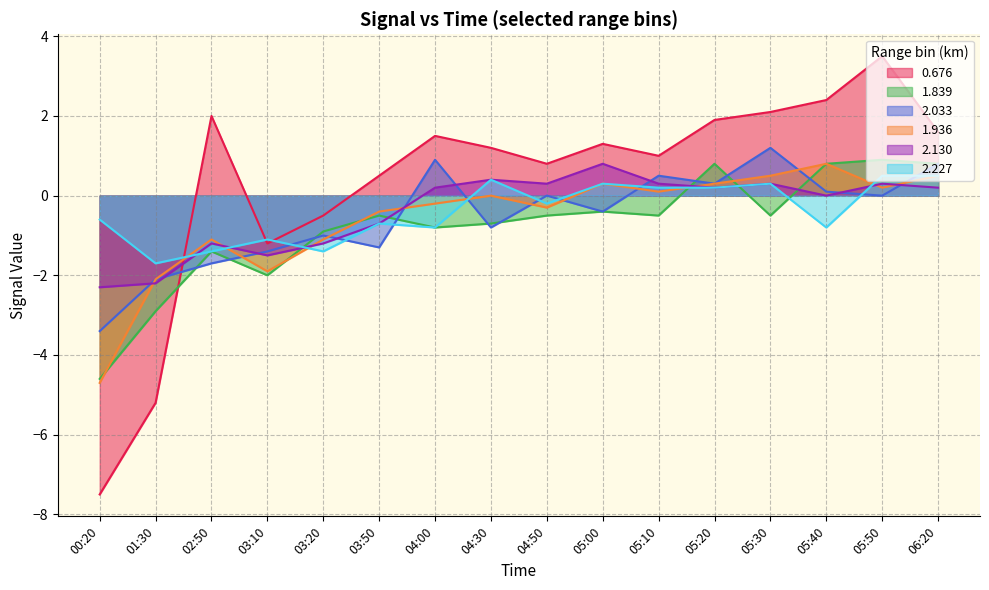

Rank the series at 05:30 from lowest to highest value.

1.839, 2.130, 2.227, 1.936, 2.033, 0.676